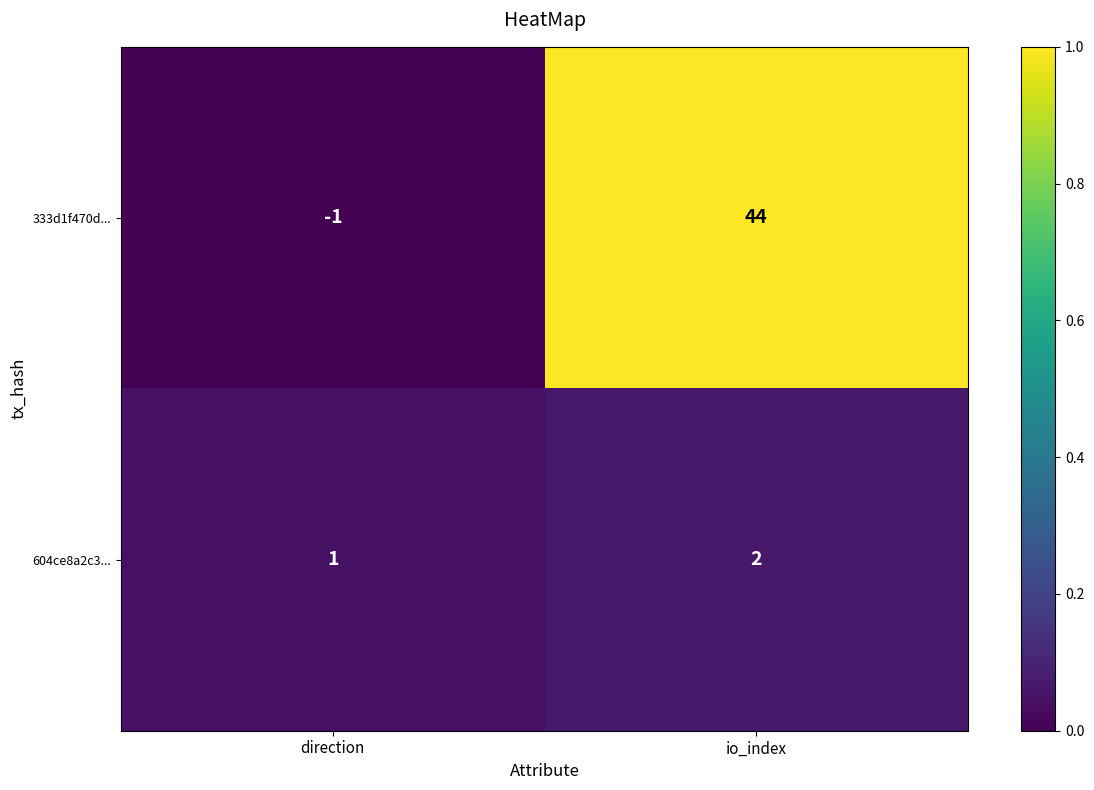

Which series has the largest total across all categories?

333d1f470d...